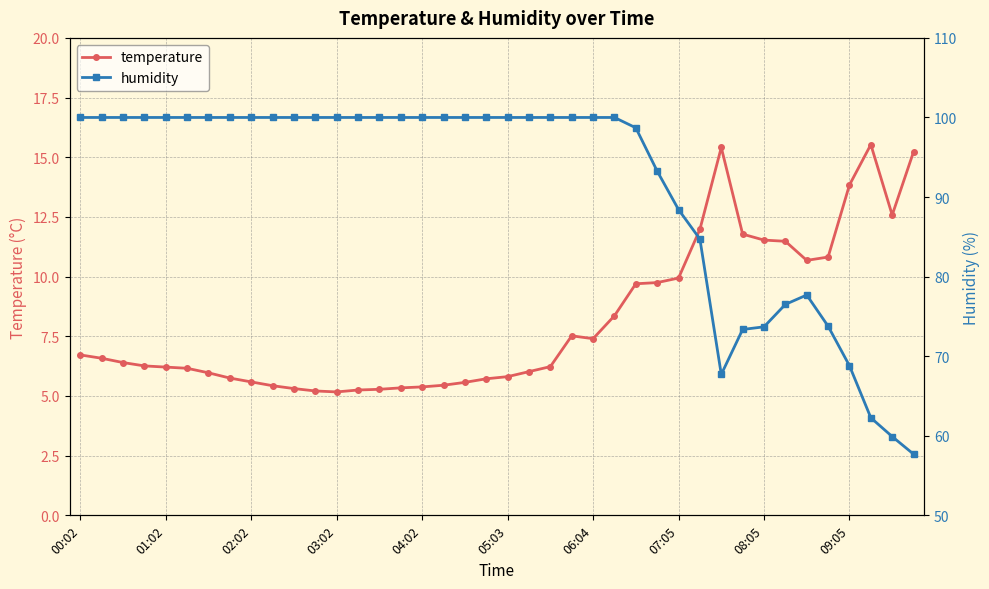

True or false: humidity and temperature intersect in this chart.

False